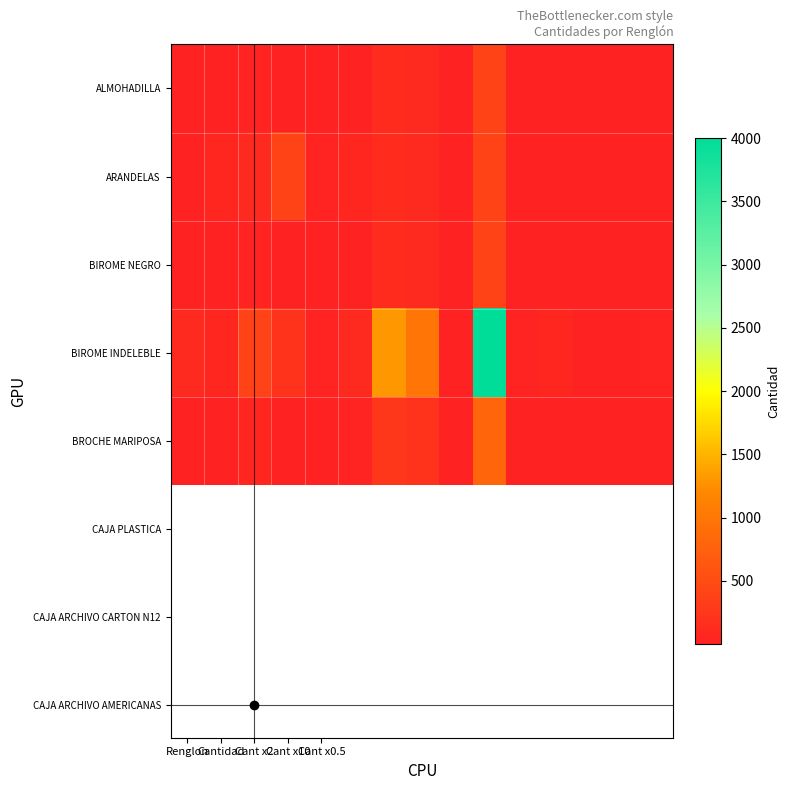

Which series has the largest total across all categories?

BIROME INDELEBLE